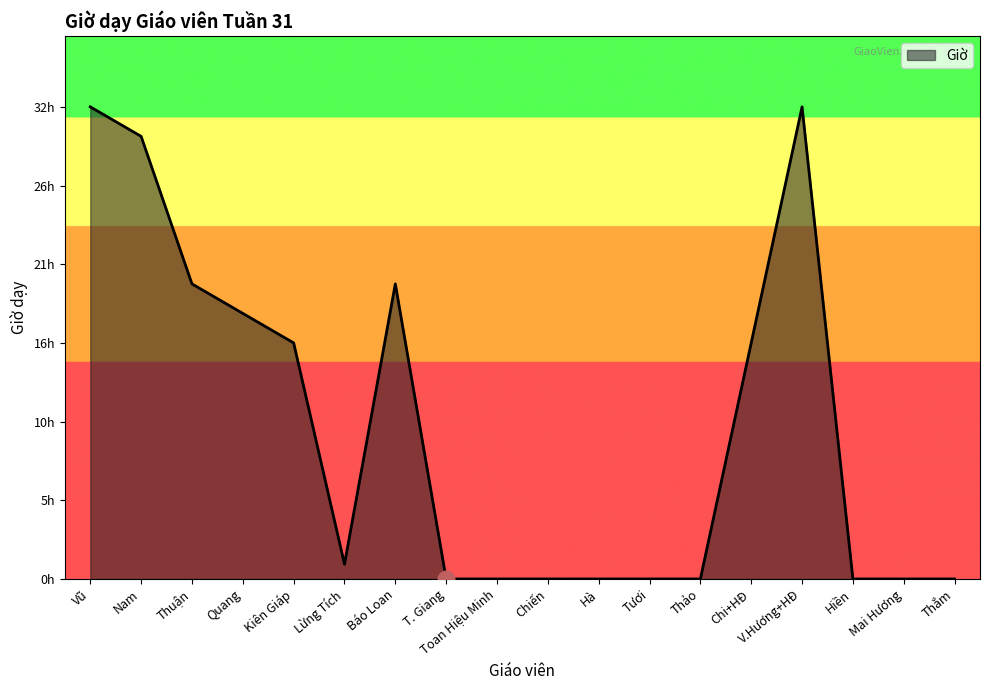

Does the chart have visible grid lines?

No